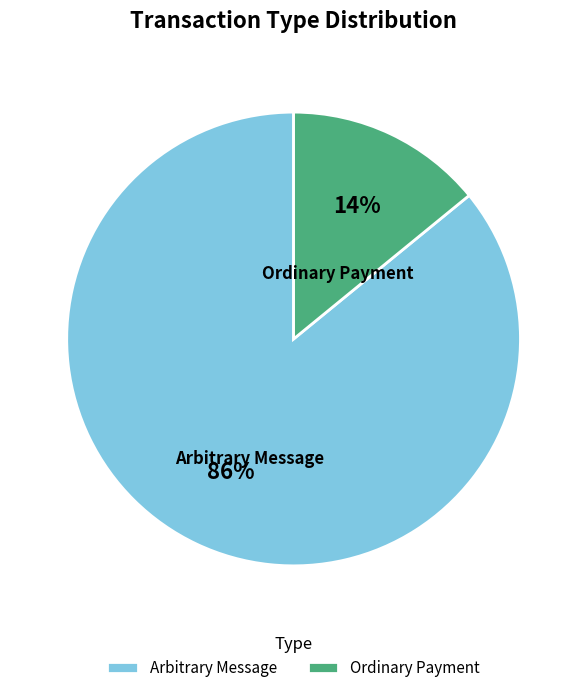

True or false: Arbitrary Message accounts for 97% of the total.

False